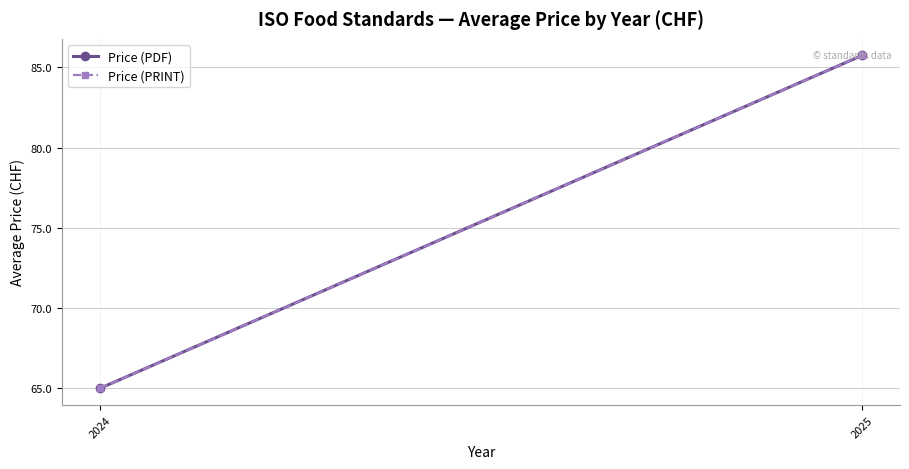

How many values in the Price (PRINT) series are below 85?

1